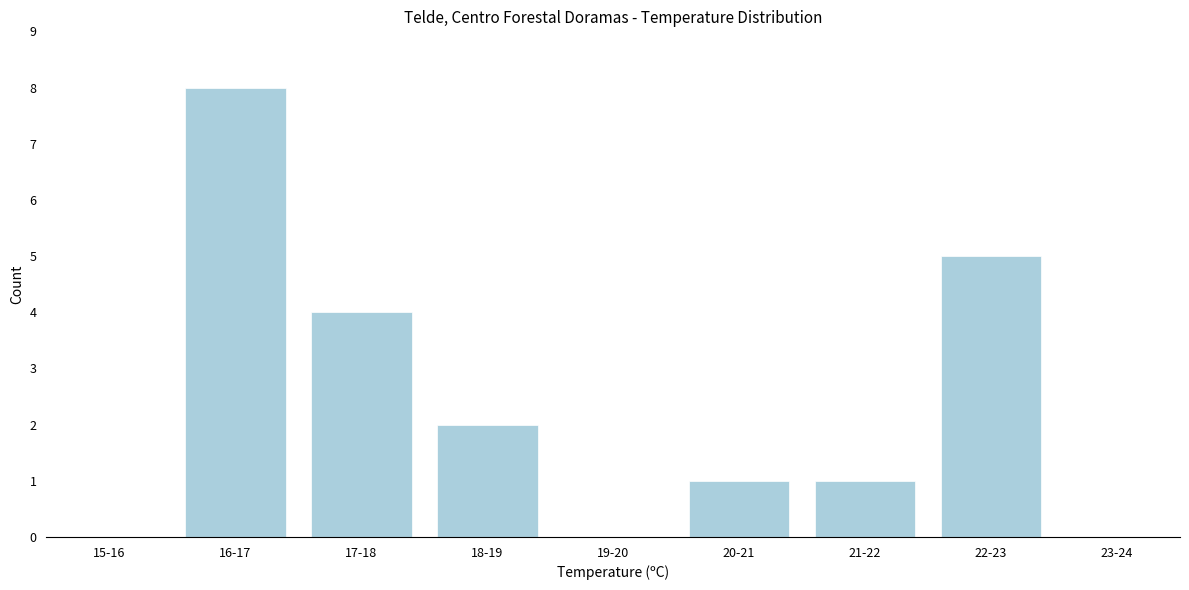

Reading right to left, extract all data points from this chart.

23-24=0	22-23=5	21-22=1	20-21=1	19-20=0	18-19=2	17-18=4	16-17=8	15-16=0